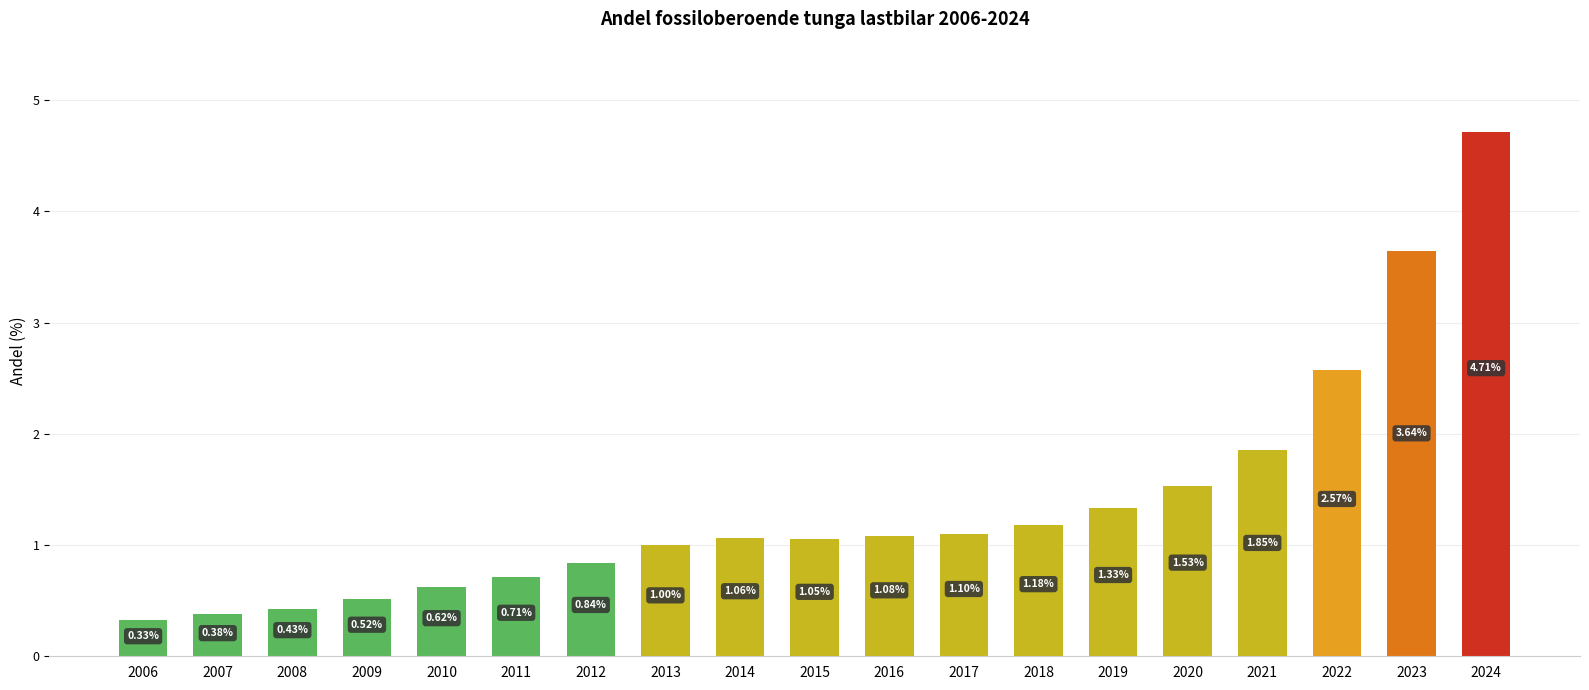

Which has a higher value, 2021 or 2010?

2021